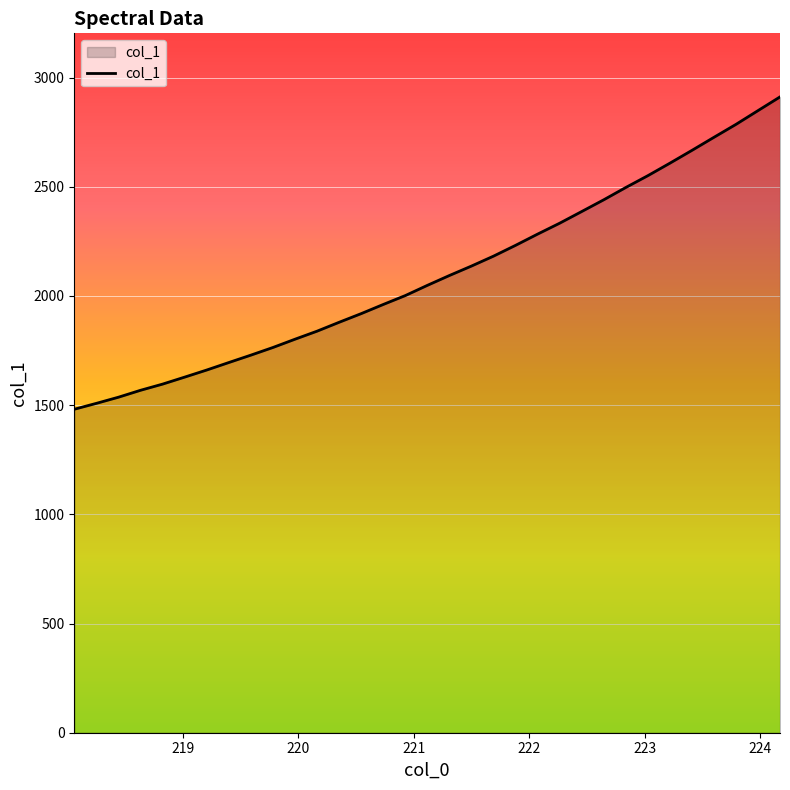

What is the minimum value shown in the chart?

1481.1